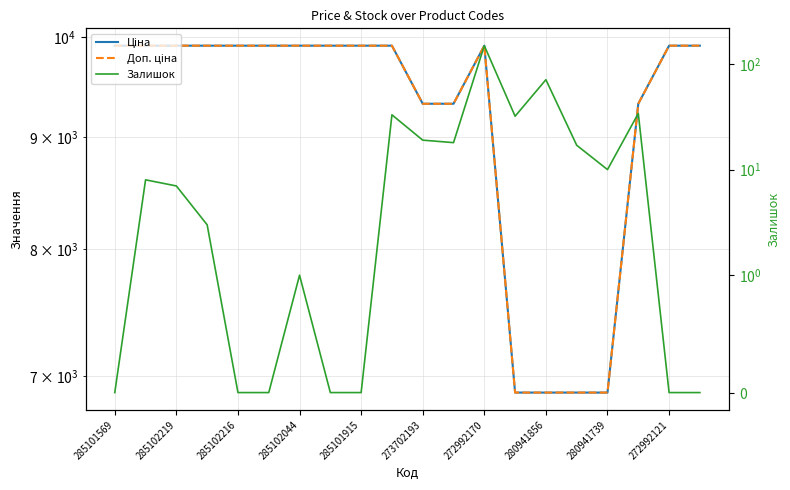

How many interior local peaks does the Залишок series have?

6